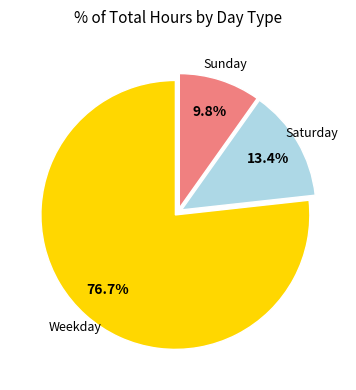

Count the number of slices in the pie.

3